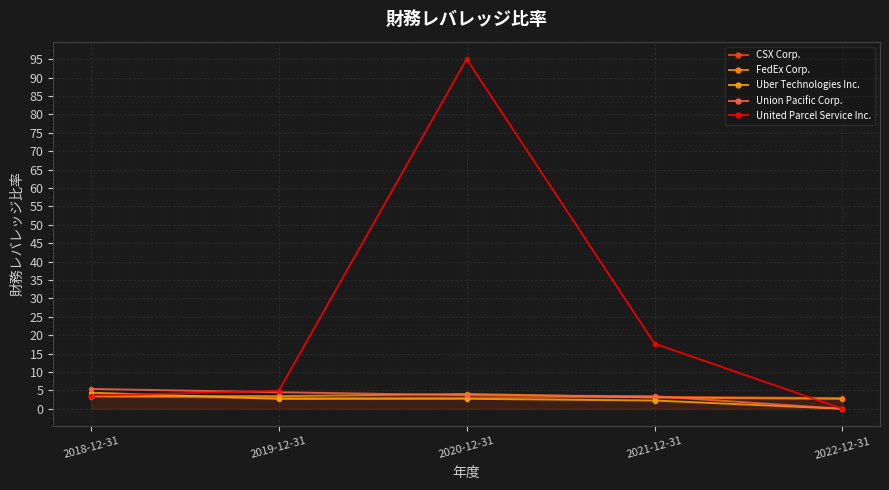

After their last crossing, which series has the higher values: Union Pacific Corp. or FedEx Corp.?

FedEx Corp.